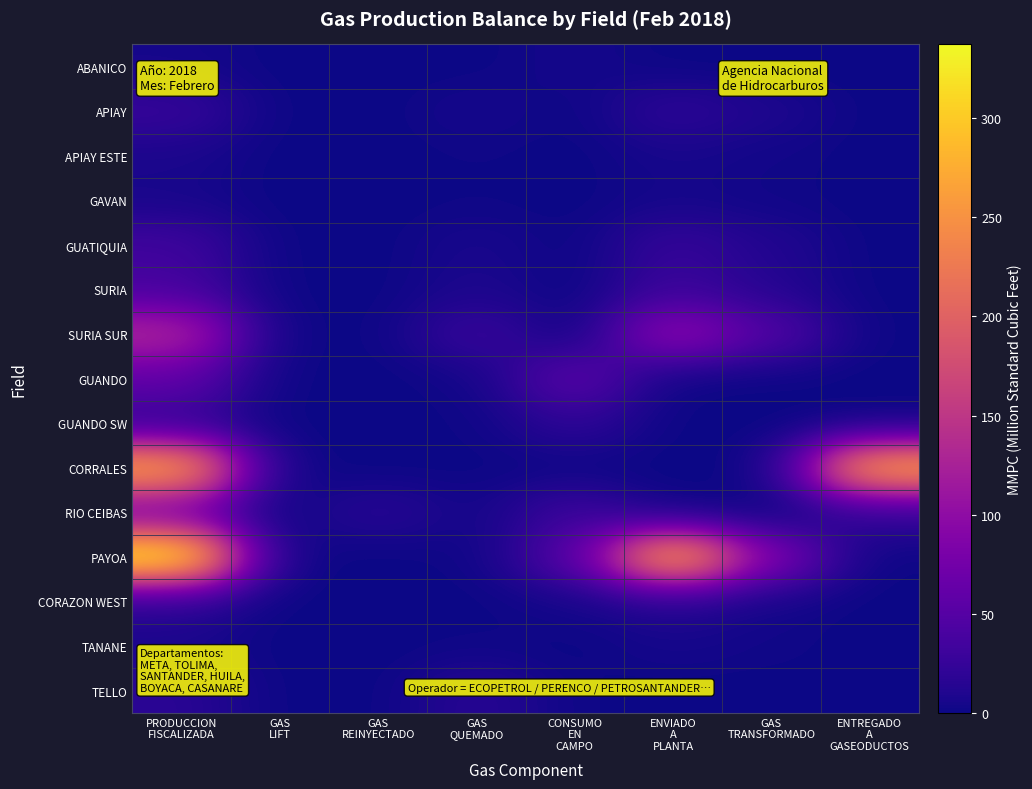

What is the spread (max minus min) of values at ENVIADO
A
PLANTA?

287.8